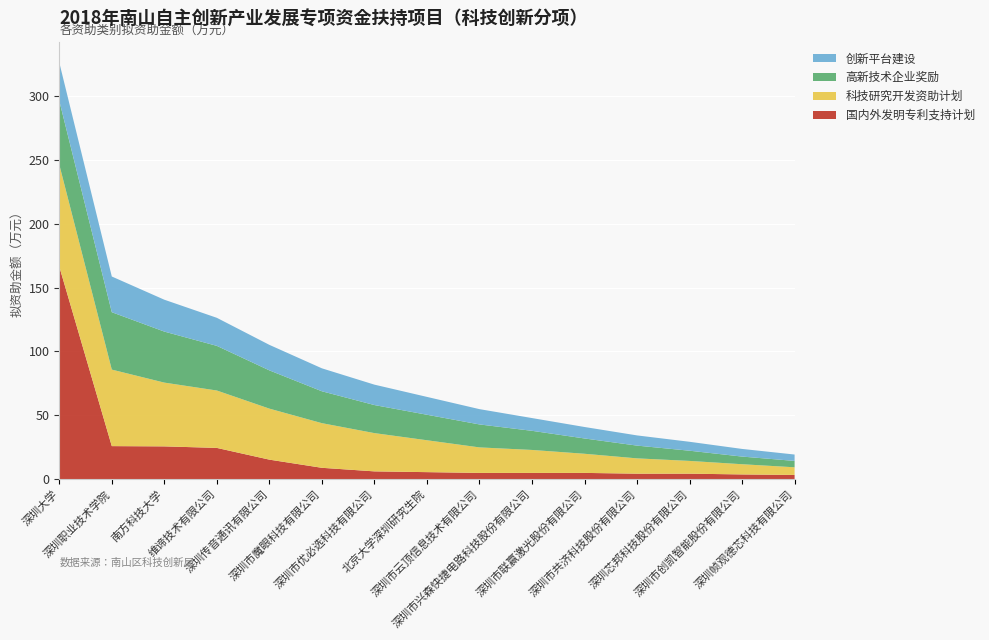

Reading left to right, extract all data points from this chart.

国内外发明专利支持计划: 166.6	25.8	25.6	24.4	15.2	8.8	6.0	5.4	4.8	4.8	4.8	4.2	4.2	3.6	3.2
科技研究开发资助计划: 80.0	60.0	50.0	45.0	40.0	35.0	30.0	25.0	20.0	18.0	15.0	12.0	10.0	8.0	6.0
高新技术企业奖励: 50.0	45.0	40.0	35.0	30.0	25.0	22.0	20.0	18.0	15.0	12.0	10.0	8.0	6.0	5.0
创新平台建设: 30.0	28.0	25.0	22.0	20.0	18.0	16.0	14.0	12.0	10.0	9.0	8.0	7.0	6.0	5.0